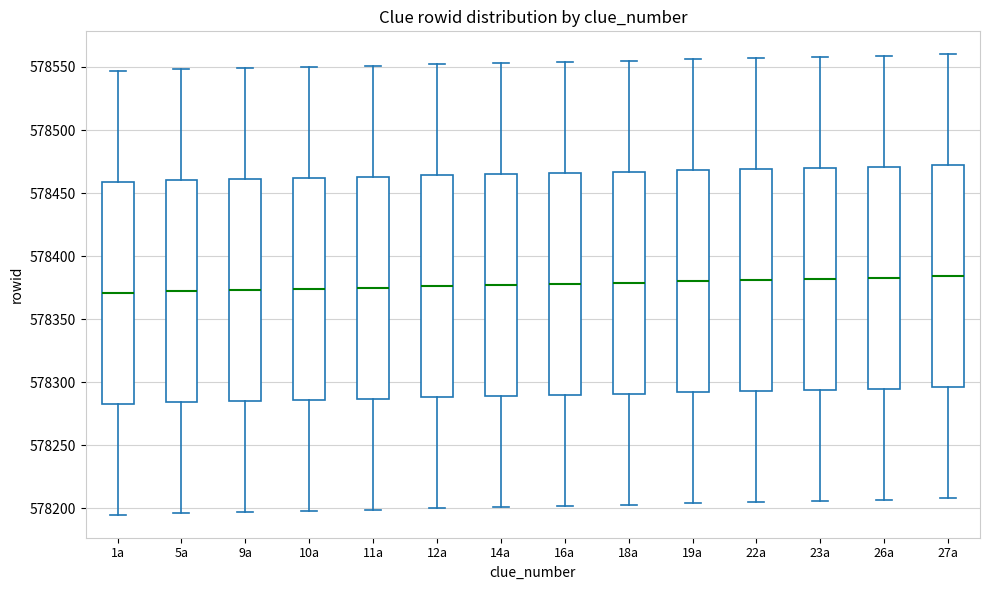

Where does the upper whisker of the box for 9a end on the y-axis? The values are not printed on the chart, so give them approximately, as read against the axis.

578550